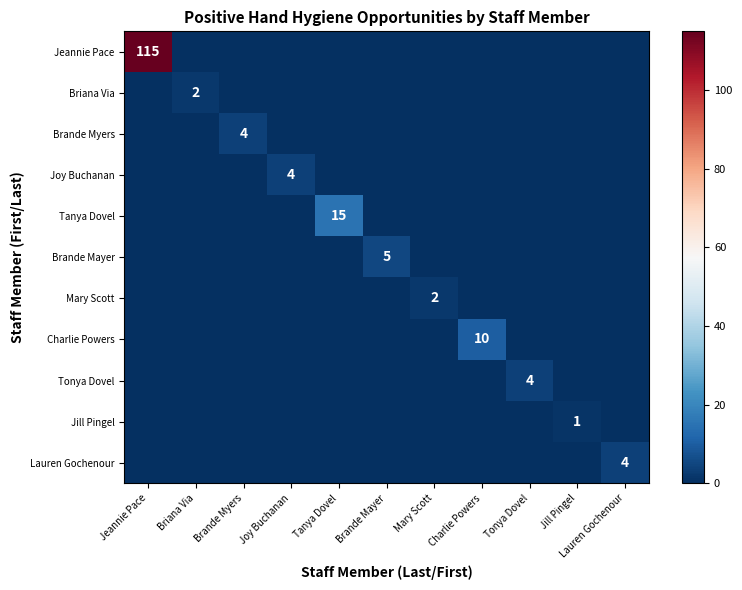

True or false: Joy Buchanan has a value of 0 at Lauren Gochenour.

True